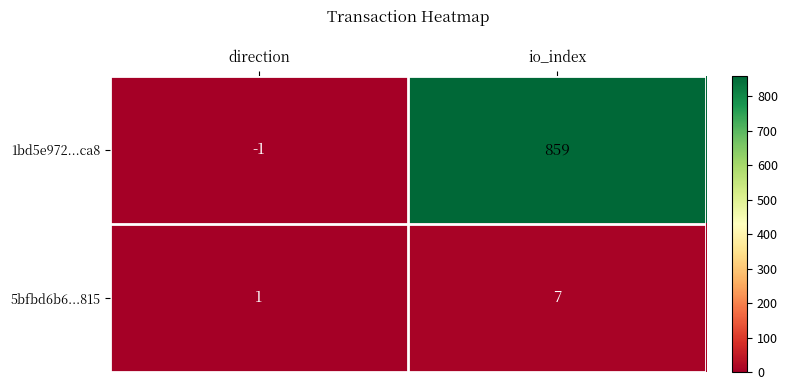

Is the value of 5bfbd6b6...815 at io_index greater than the value of 1bd5e972...ca8 at io_index?

No